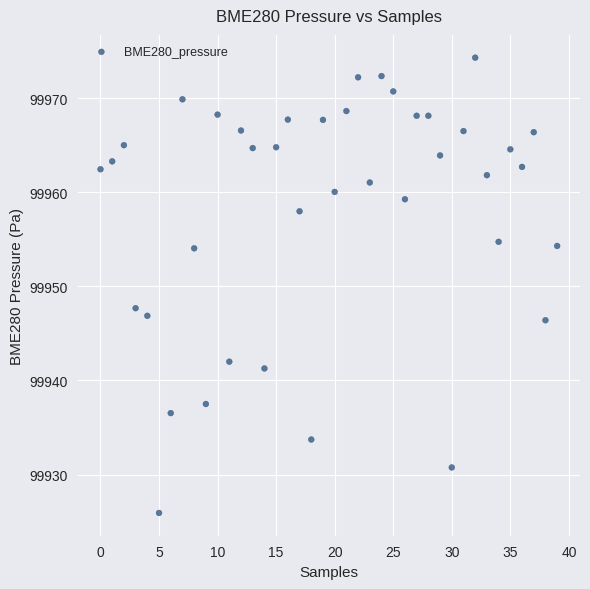

What Y value in the scatter plot is closest to 99950?

99947.7